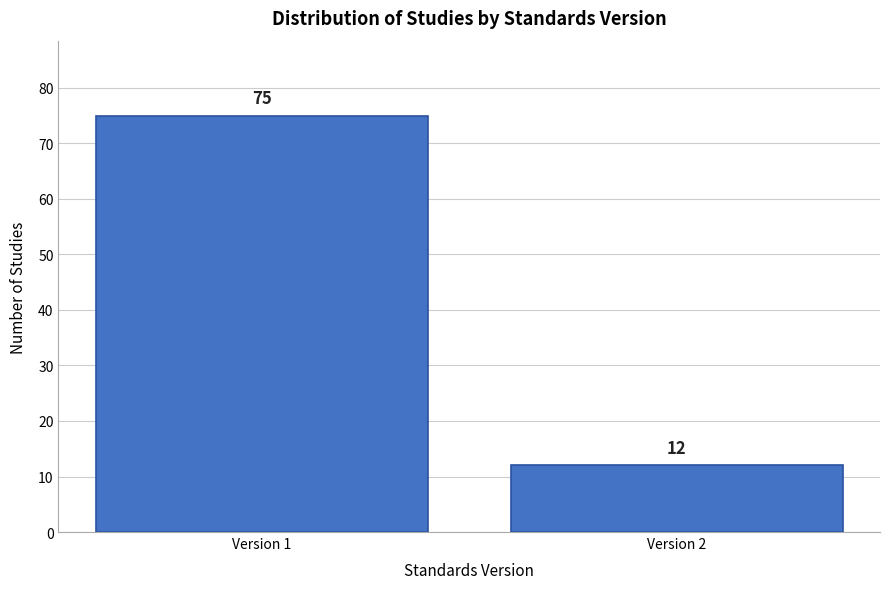

Reading left to right, what are all the values shown in this chart?

Version 1=75	Version 2=12